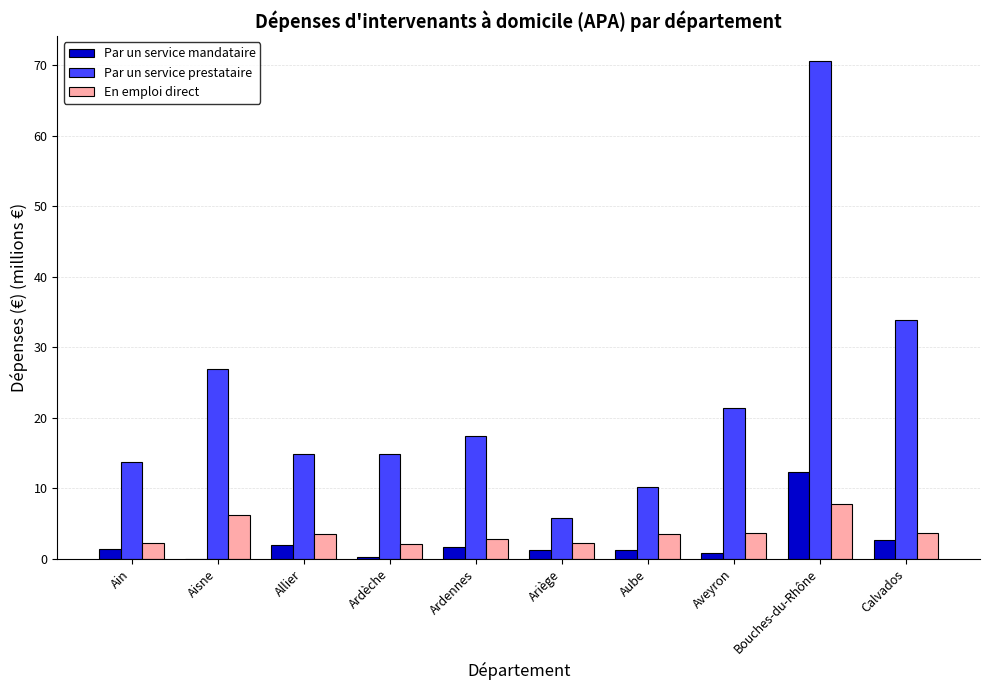

Which series has the widest spread of values?

Par un service prestataire